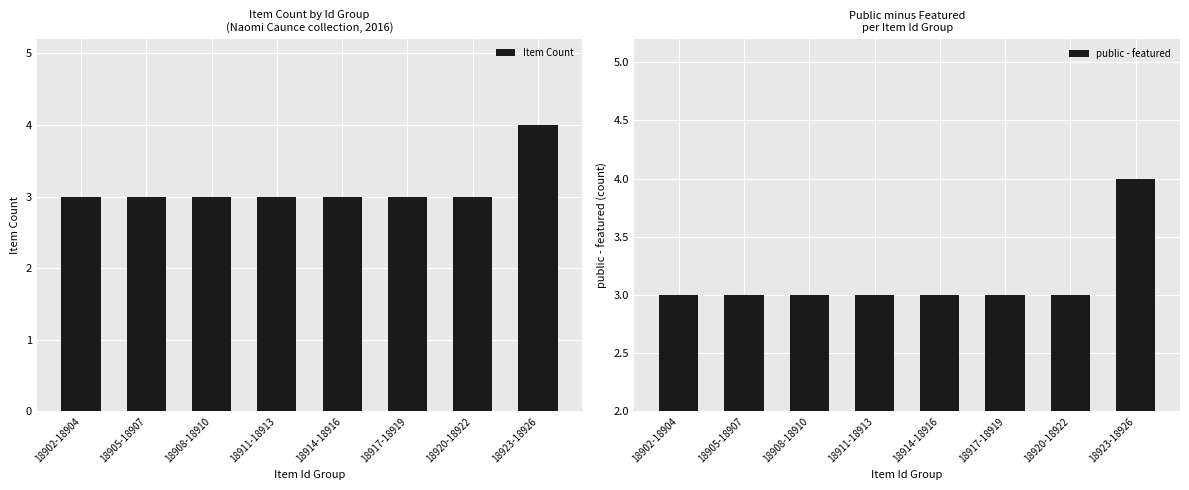

What is the label of the 5th bar from the left?

18914-18916